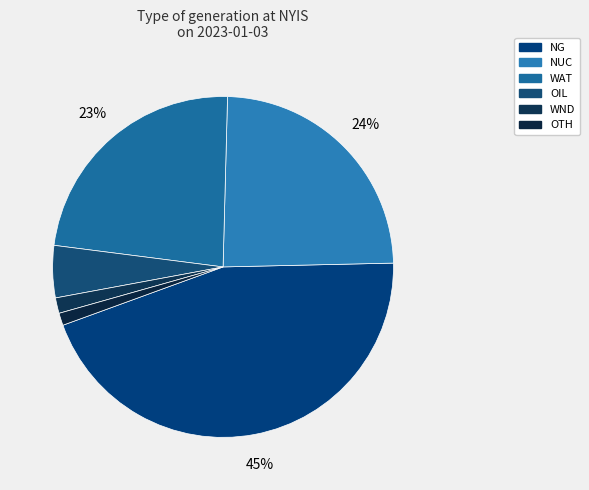

How many segments does this pie chart have?

6